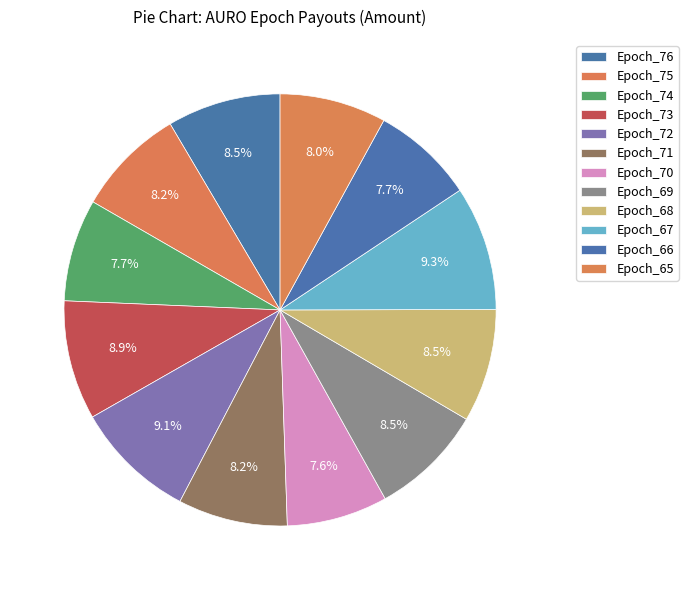

To the nearest percent, what is the difference between the Epoch_68 and Epoch_72 slice percentages?

1%